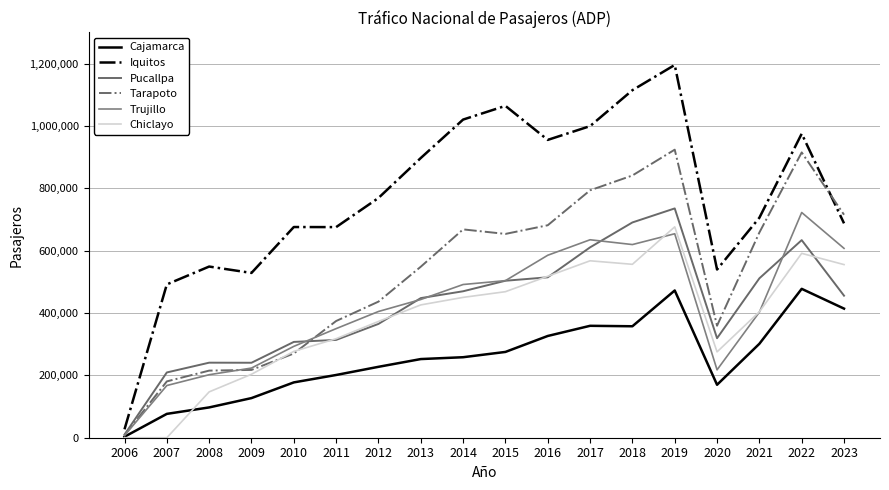

What is the spread (max minus min) of values at 2012?

541545